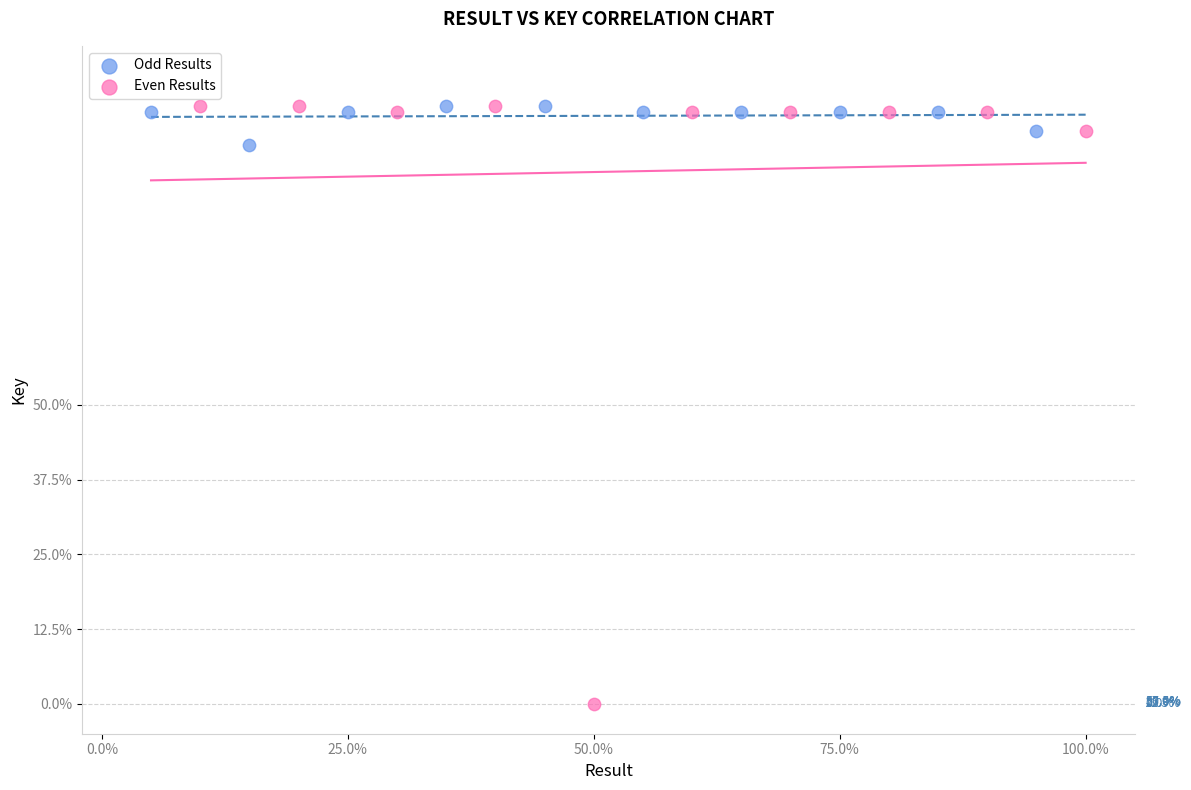

Which series reaches the minimum Y coordinate?

Even Results